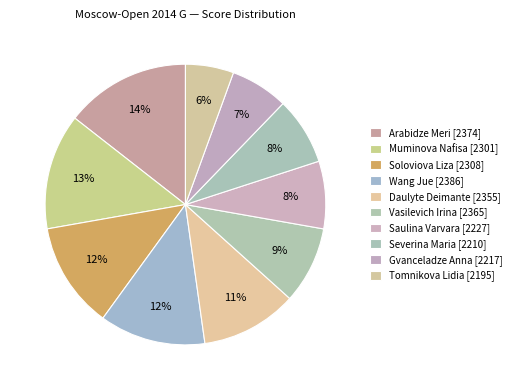

Does Arabidze Meri represent more than half of the total?

No